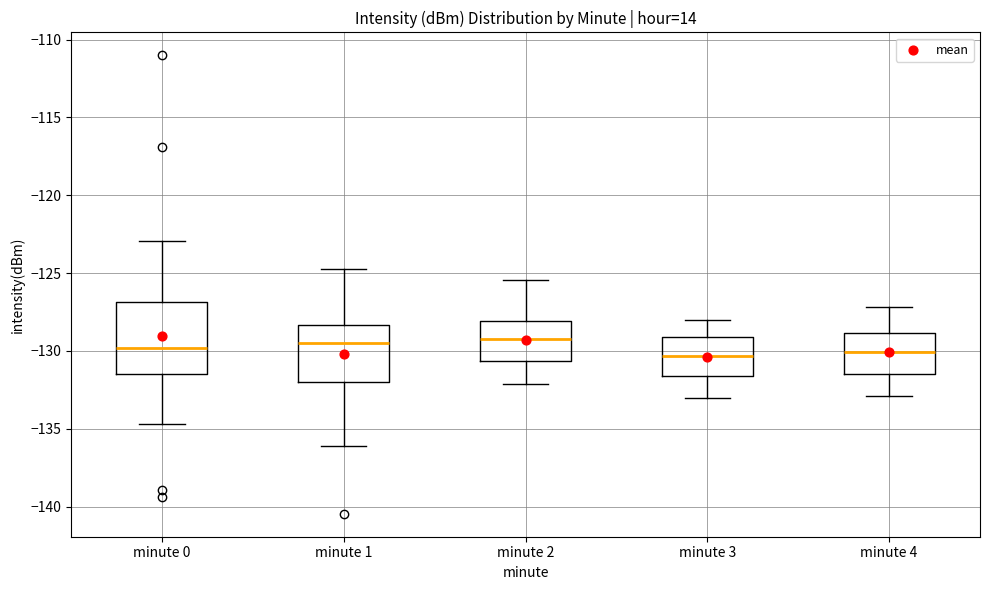

Reading left to right, transcribe this box plot: for each box, give where its median line is, the range the box spans, and where its two whiskers end, as read against the y-axis. The values are not printed on the chart, so give them approximately, as read against the axis.

minute 0: median -130.0, box -131.5 to -127.0, whiskers -134.5 to -123.0
minute 1: median -129.5, box -132.0 to -128.5, whiskers -136.0 to -124.5
minute 2: median -129.5, box -130.5 to -128.0, whiskers -132.0 to -125.5
minute 3: median -130.5, box -131.5 to -129.0, whiskers -133.0 to -128.0
minute 4: median -130.0, box -131.5 to -129.0, whiskers -133.0 to -127.0